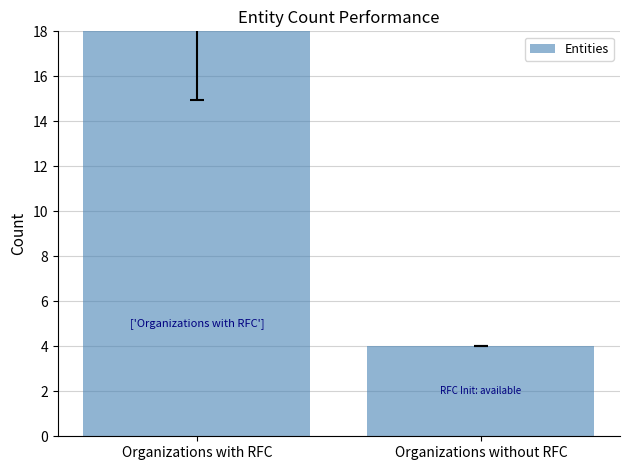

Count the values in the range 4 to 20.

2